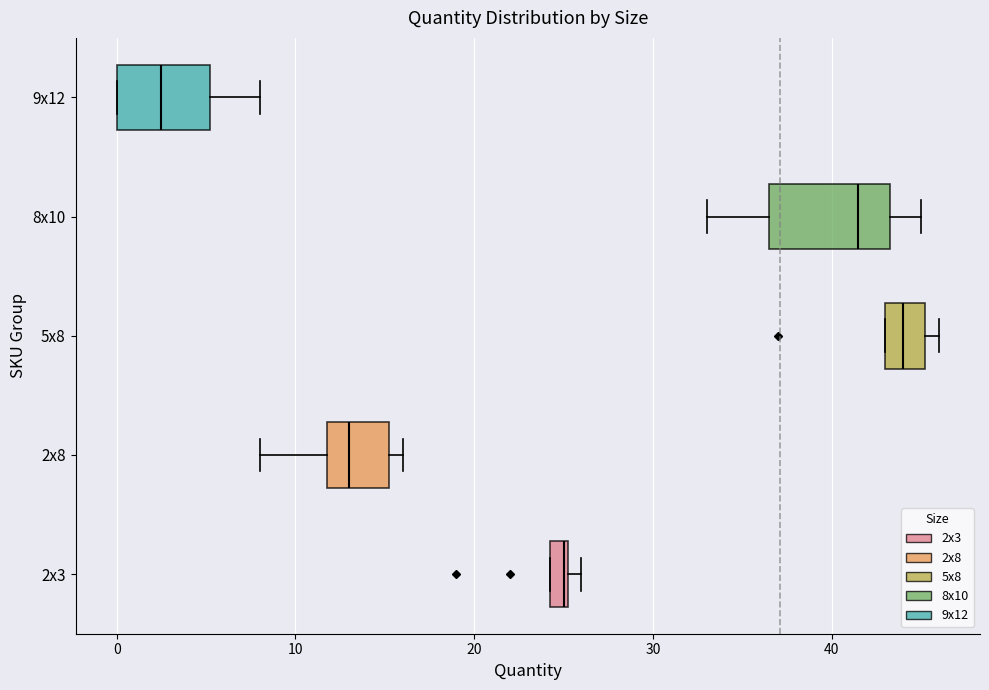

Which box's median line is the furthest to the left?

9x12